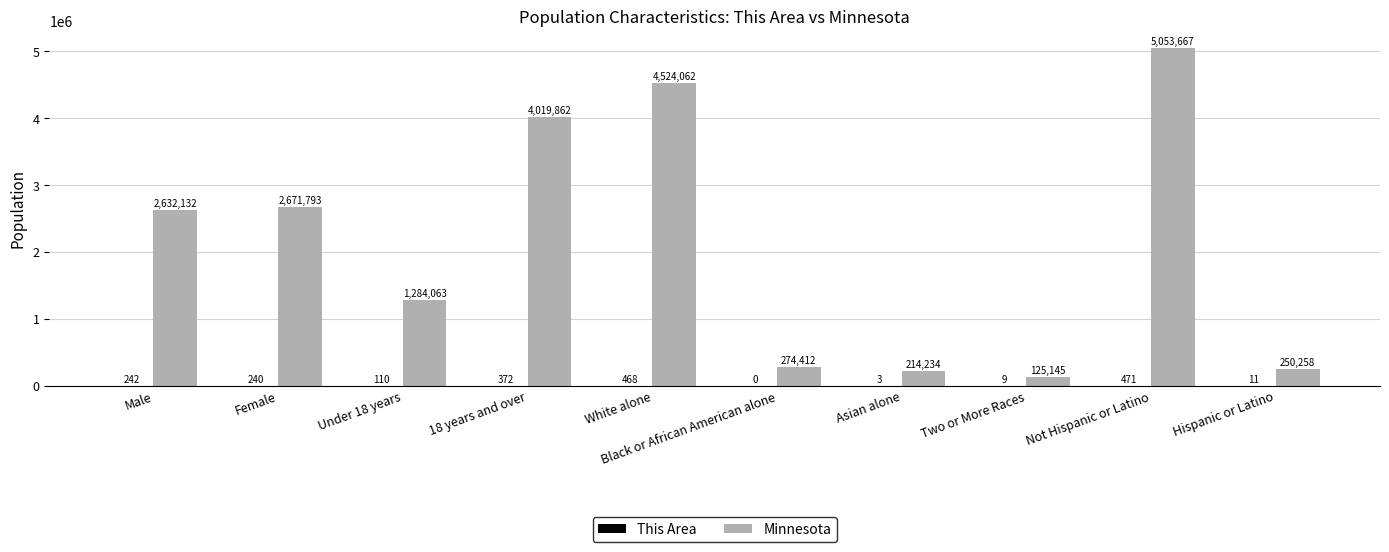

What is the total value across all series at Male?

2632374